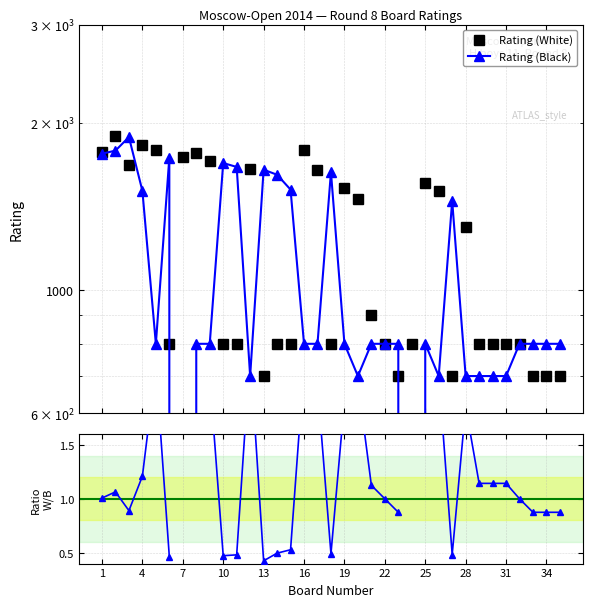

How many values in Rating (Black) are above zero?

33